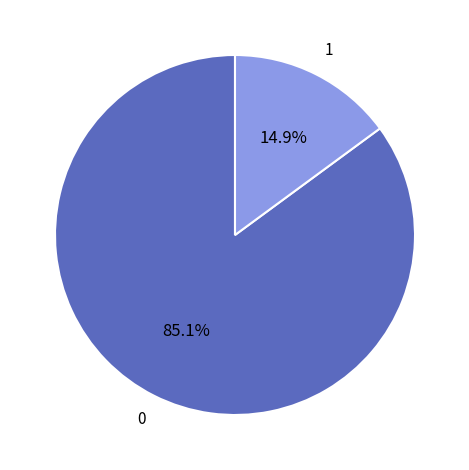

How many slices are in this pie chart?

2